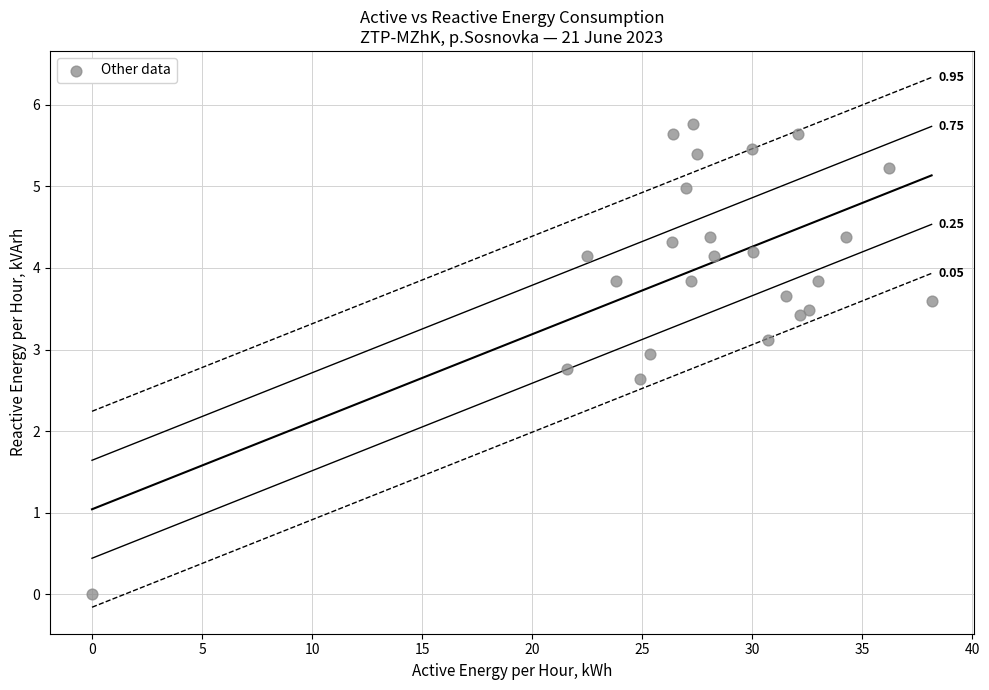

What is the range of Y values (max minus min)?

5.8